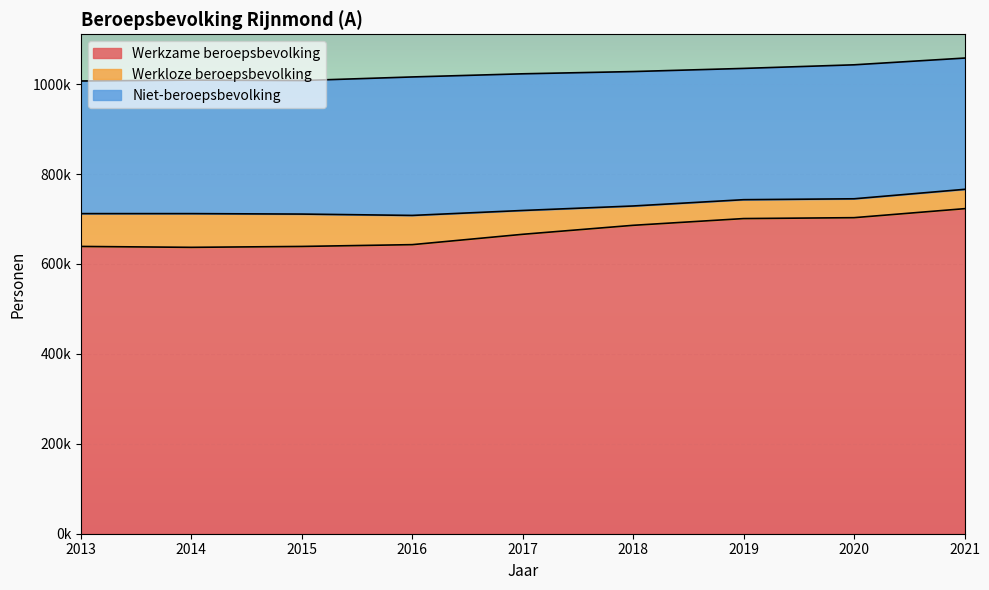

What is the average value of the Werkloze beroepsbevolking series?

56444